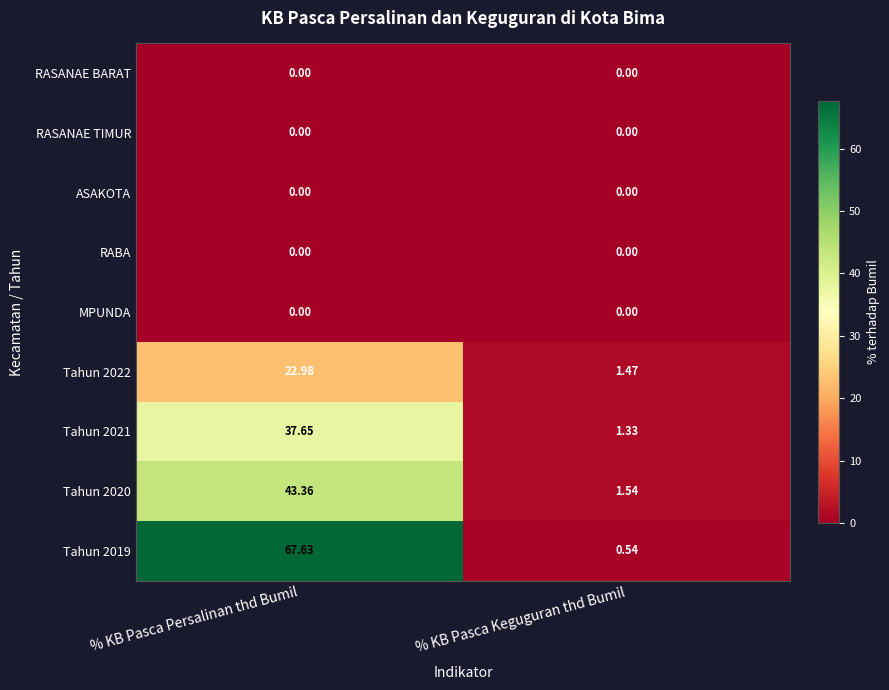

At which category does the chart reach its peak across all series?

% KB Pasca Persalinan thd Bumil